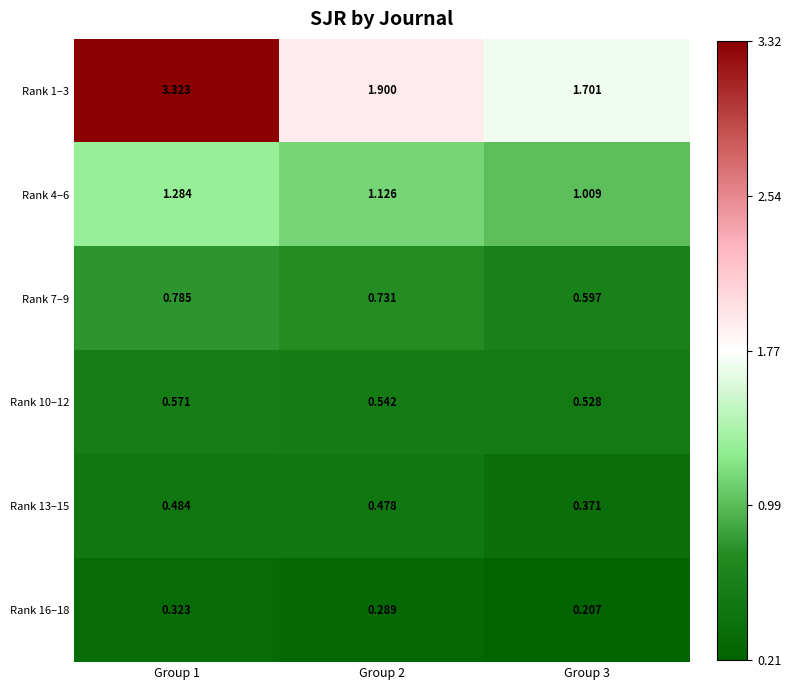

Is the value of Rank 1–3 at Group 3 greater than the value of Rank 10–12 at Group 1?

Yes